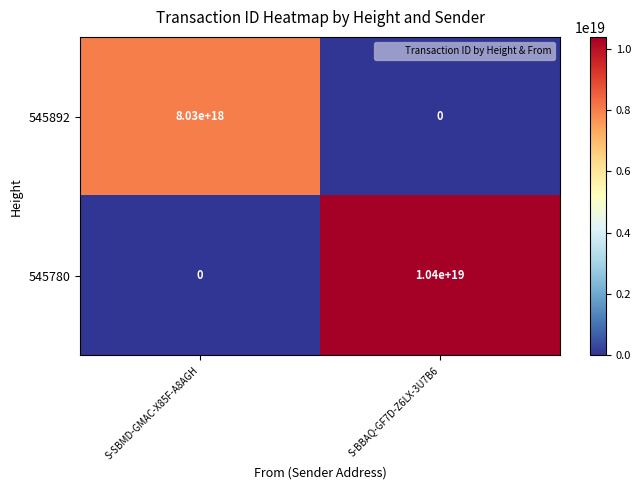

How many values in the 545892 series are below 8030000000000000000?

1